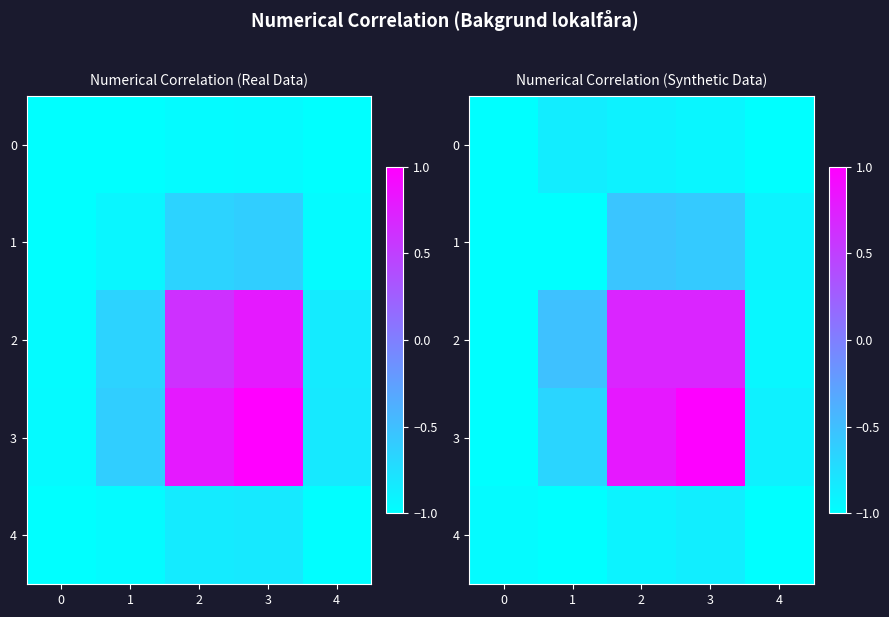

What is the total value across all series at 0?

-5.0